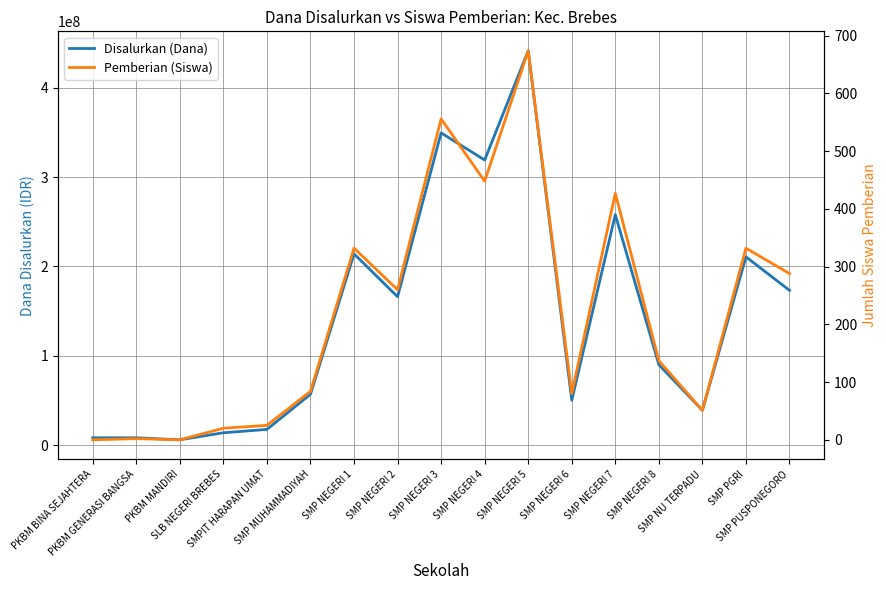

What are all the series names shown in the legend?

Disalurkan (Dana), Pemberian (Siswa)